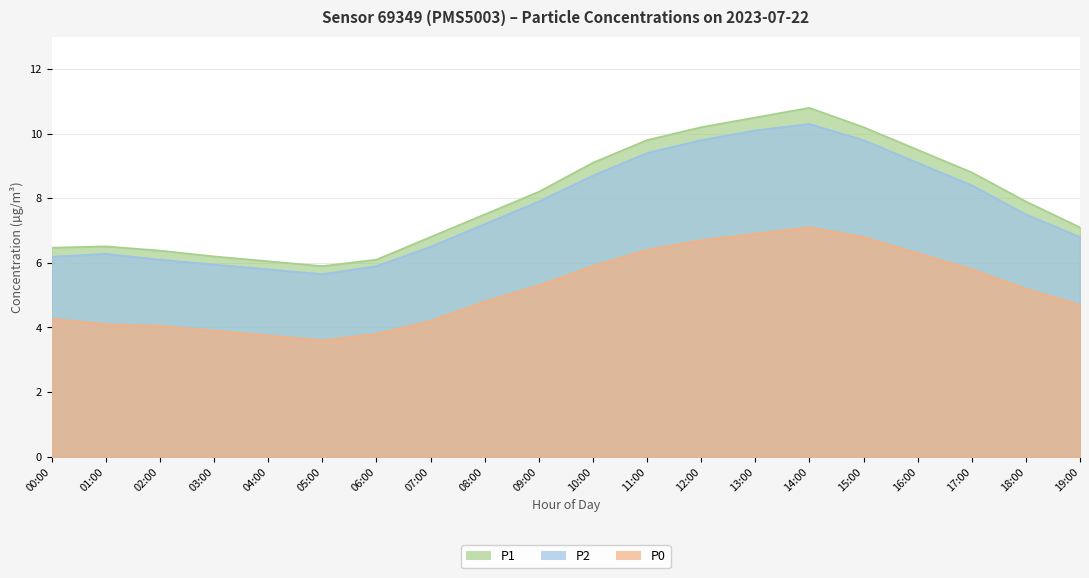

What is the difference between the highest and lowest values at 18:00?

2.7